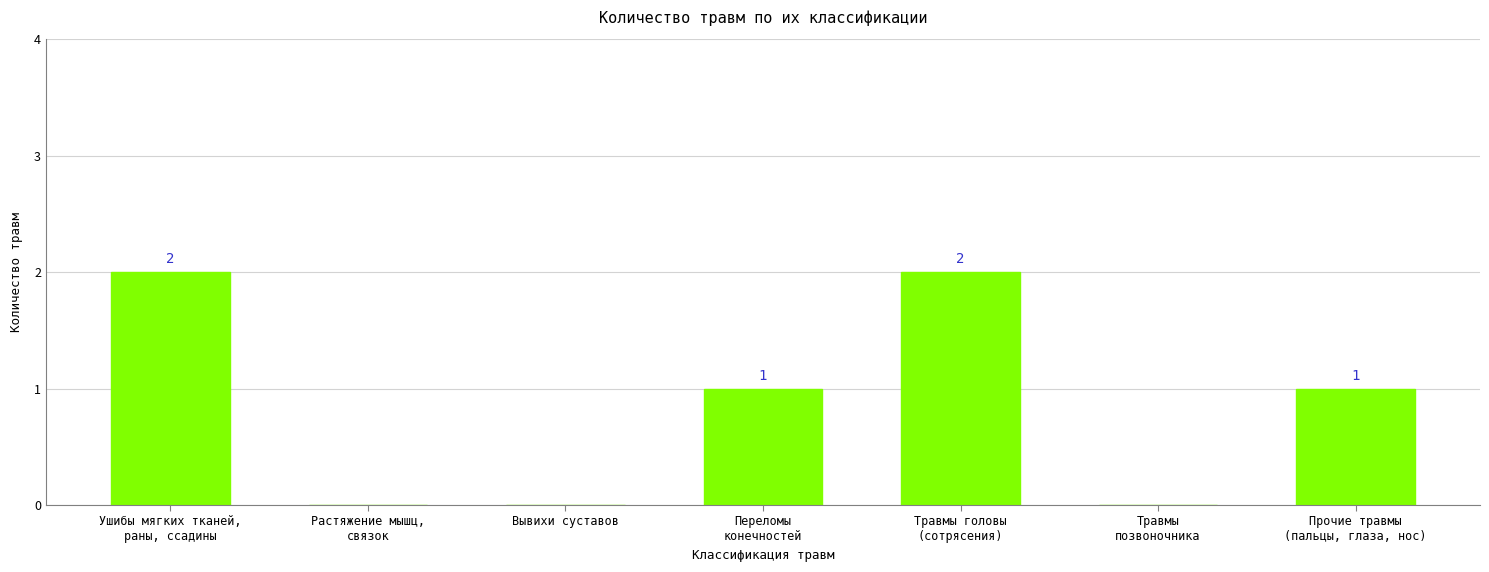

How many values are between 0 and 2?

7